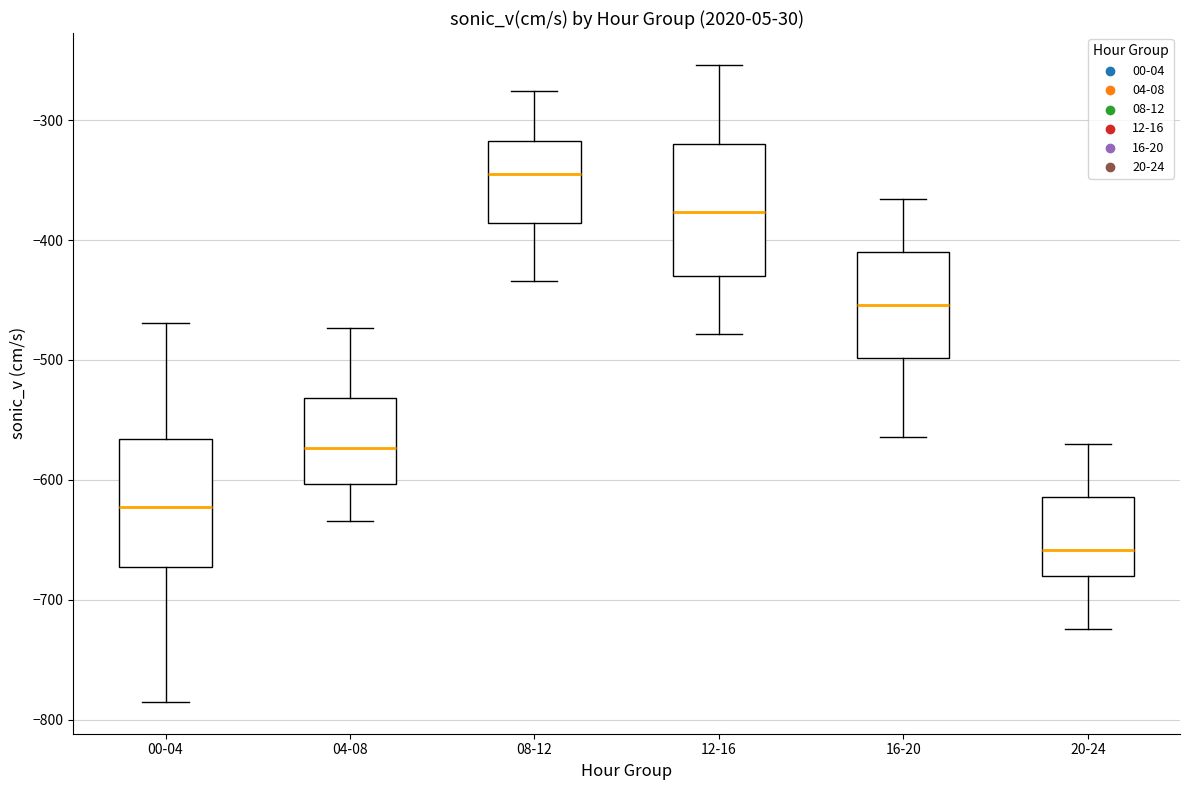

Where does the upper whisker of the box for 12-16 end on the y-axis? The values are not printed on the chart, so give them approximately, as read against the axis.

-250